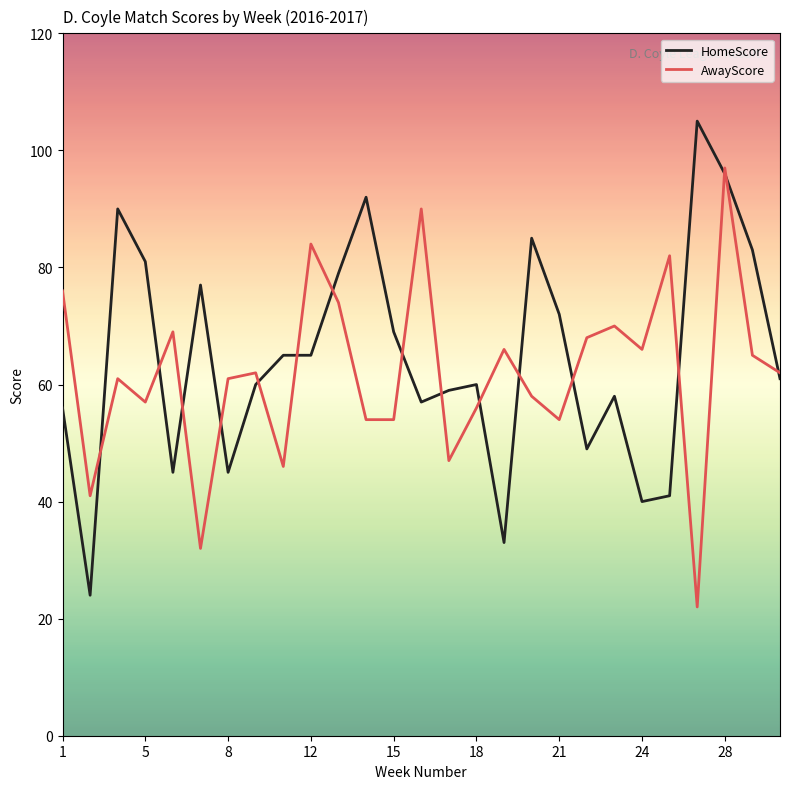

Rank the series by their maximum value, from highest to lowest.

HomeScore, AwayScore